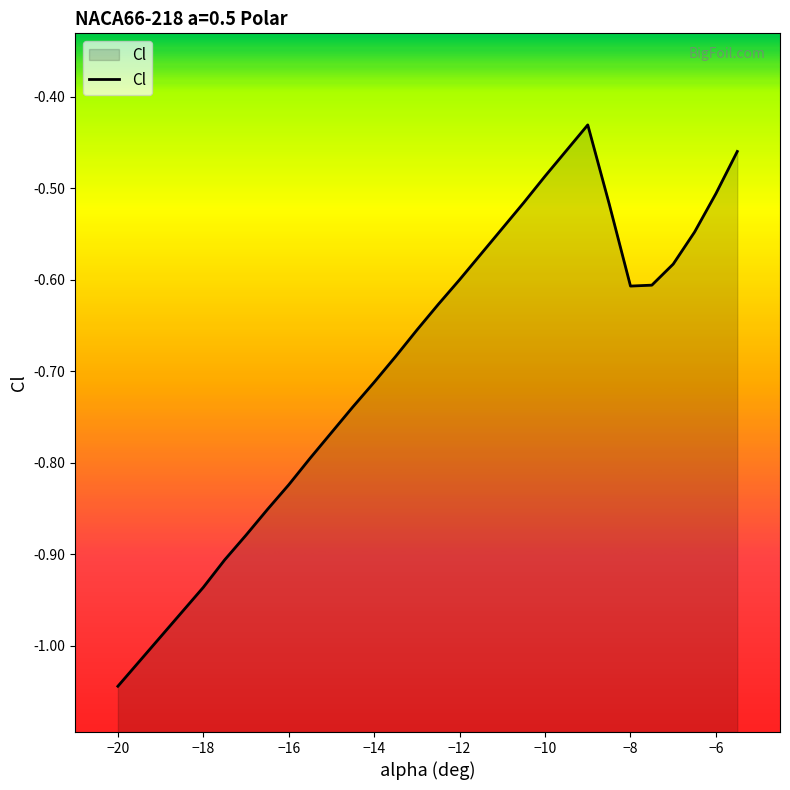

True or false: the data shows -0.2 at −14.

False